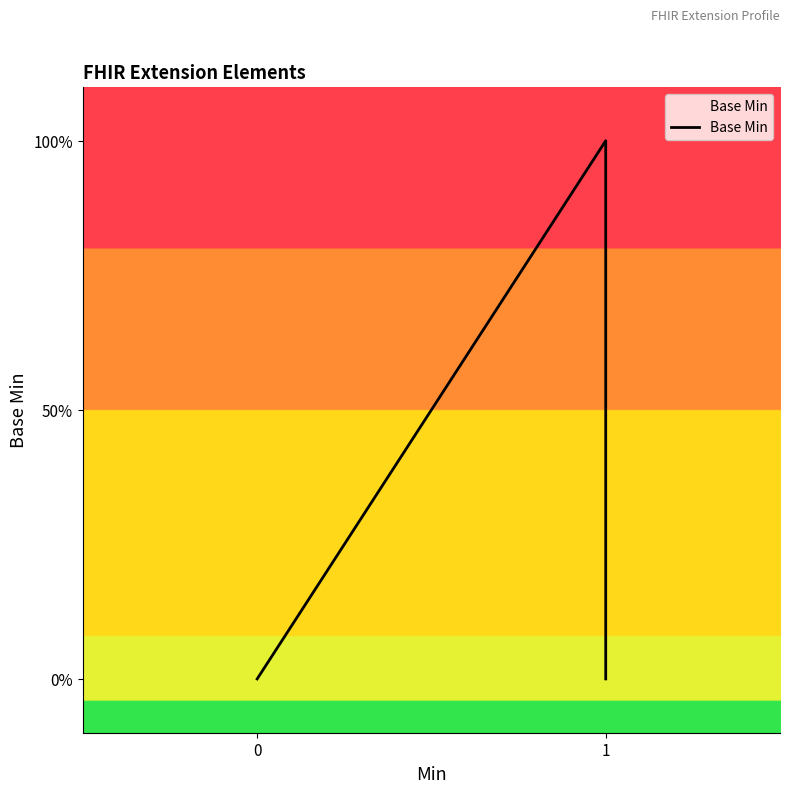

Is it true that the value at 1 is 0?

True